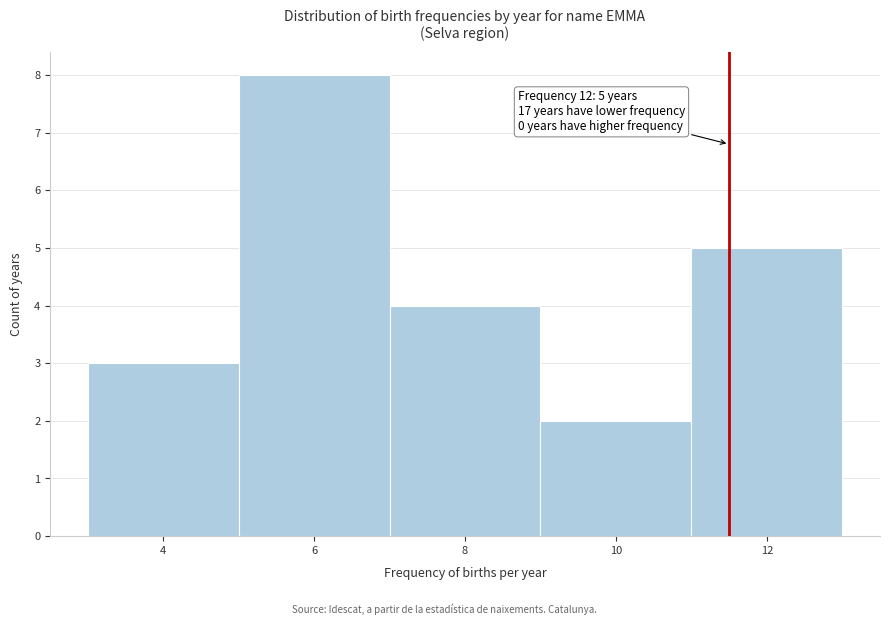

Reading left to right, what are all the values shown in this chart?

4=3	6=8	8=4	10=2	12=5